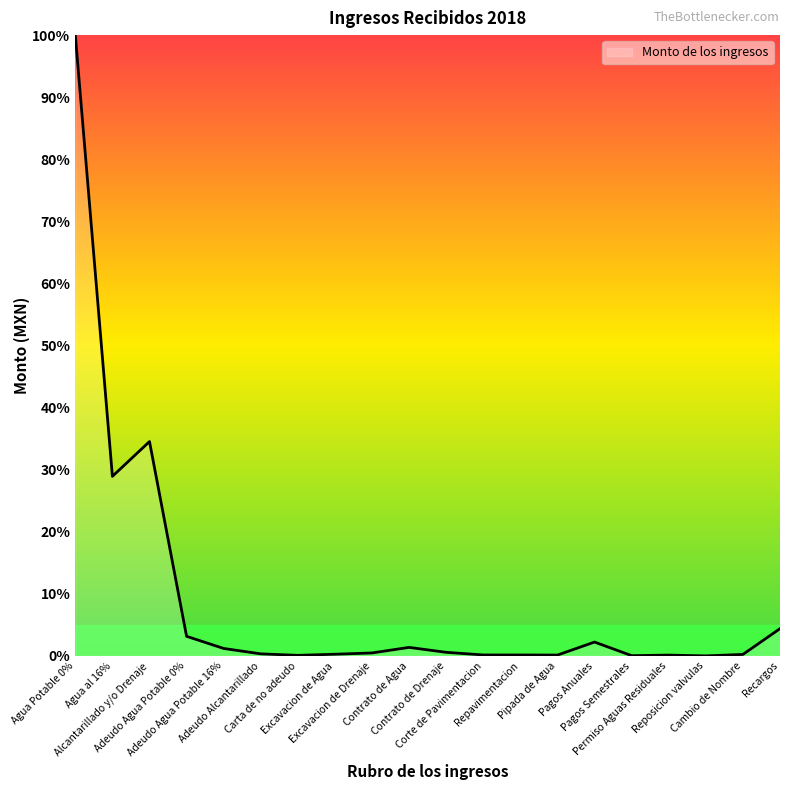

Is it true that the value at Contrato de Drenaje is 0.6?

True